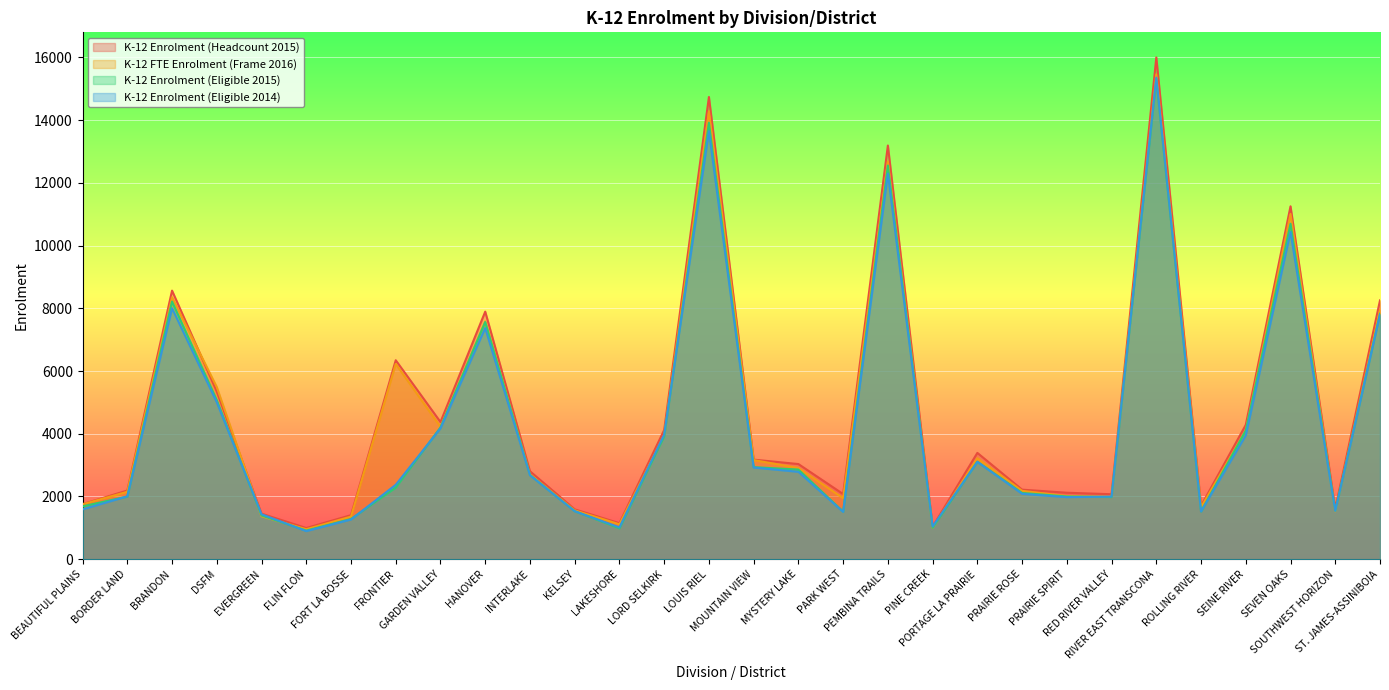

What are all the series names shown in the legend?

K-12 Enrolment (Headcount 2015), K-12 FTE Enrolment (Frame 2016), K-12 Enrolment (Eligible 2015), K-12 Enrolment (Eligible 2014)